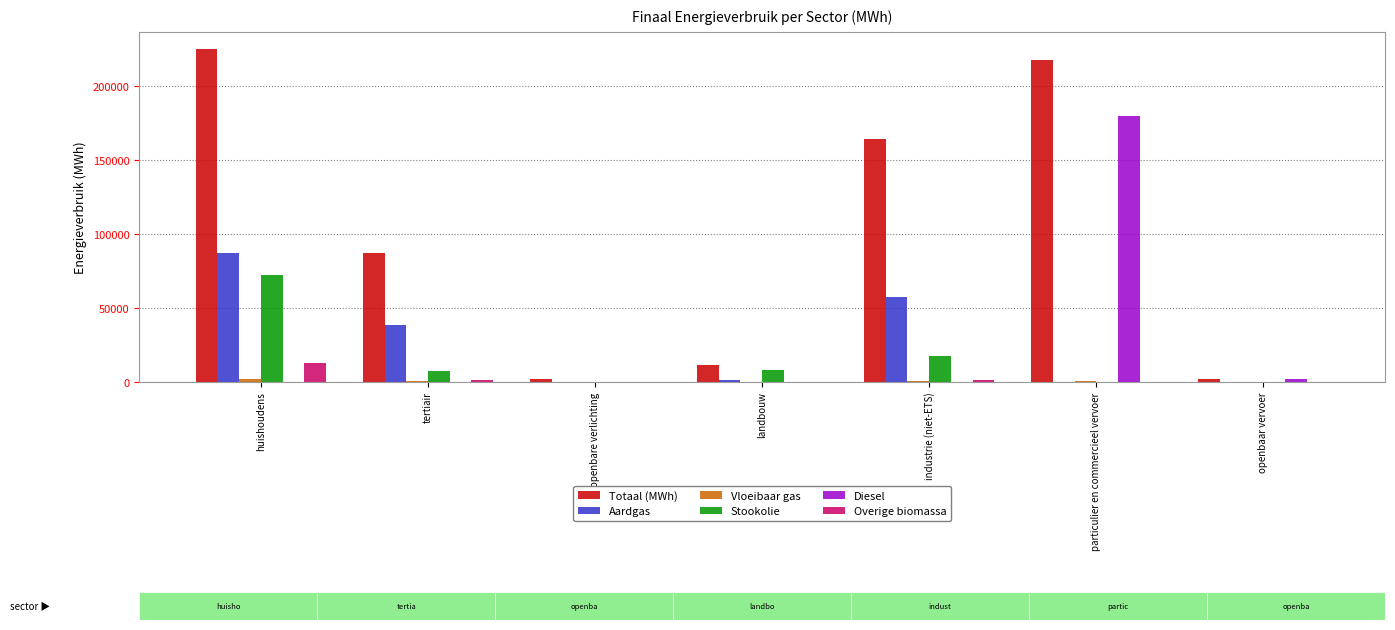

At which label is Aardgas closest to 43753?

tertiair